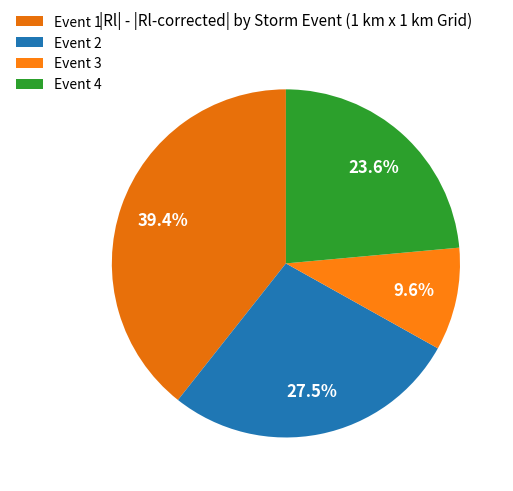

Rank the categories by value from highest to lowest.

Event 1, Event 2, Event 4, Event 3